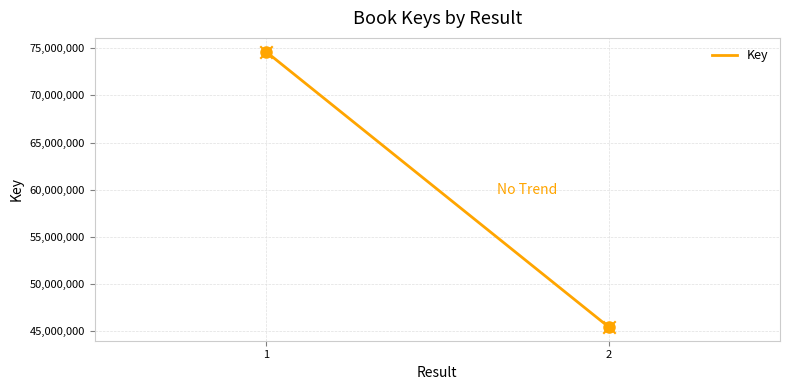

What is the average Y value?

60029452